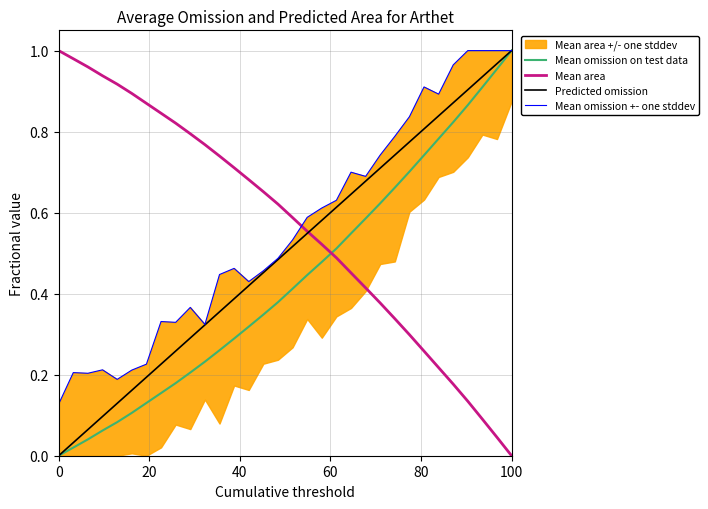

True or false: Mean omission +- one stddev and Predicted omission cross at least once.

False